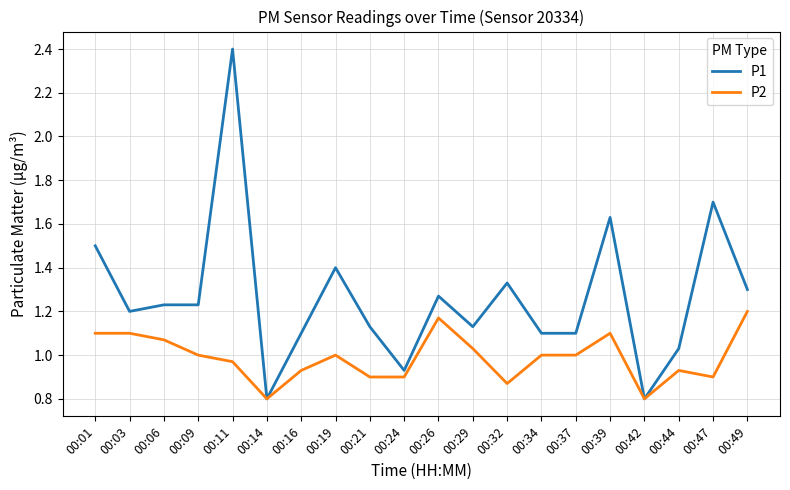

The P1 series shows 0.6 at 00:21. True or false?

False